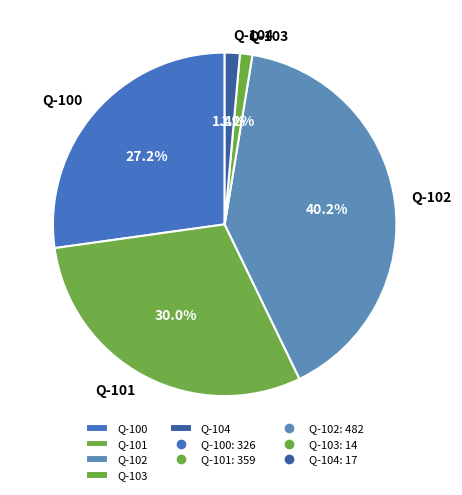

Does Q-102 represent more than half of the total?

No